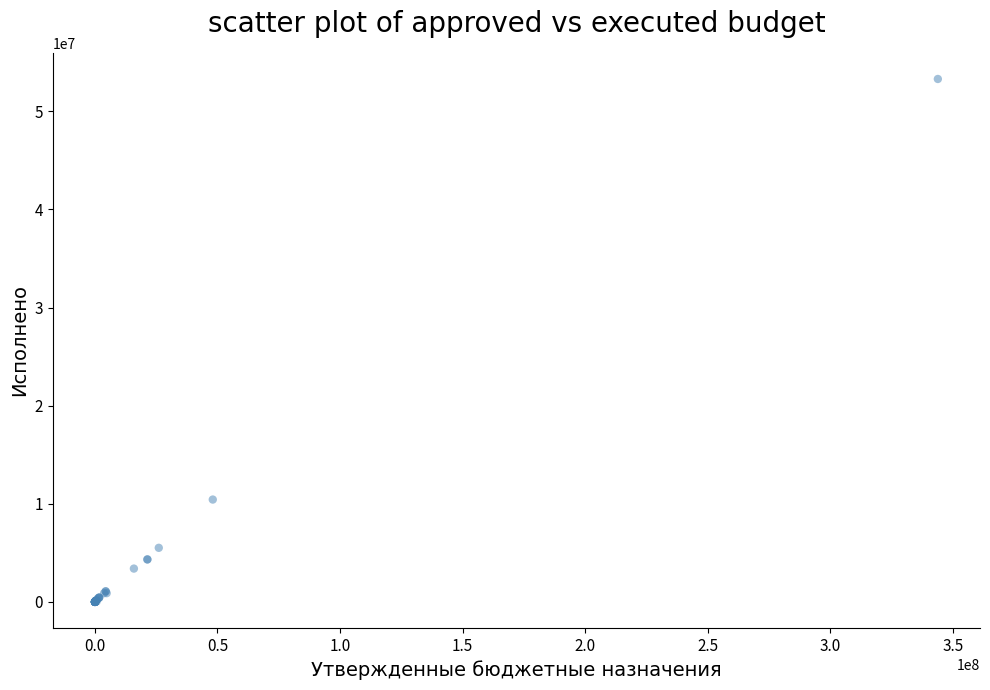

What Y value in the scatter plot is closest to 26647771?

10430134.9